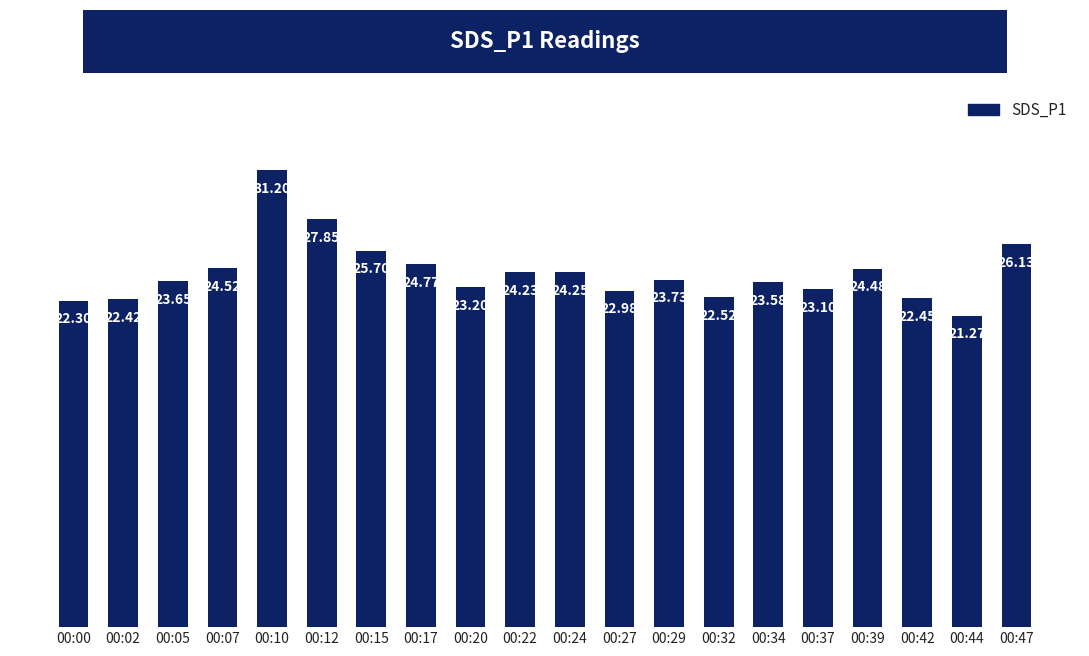

List the labels in order of value, smallest first.

00:44, 00:00, 00:02, 00:42, 00:32, 00:27, 00:37, 00:20, 00:34, 00:05, 00:29, 00:22, 00:24, 00:39, 00:07, 00:17, 00:15, 00:47, 00:12, 00:10